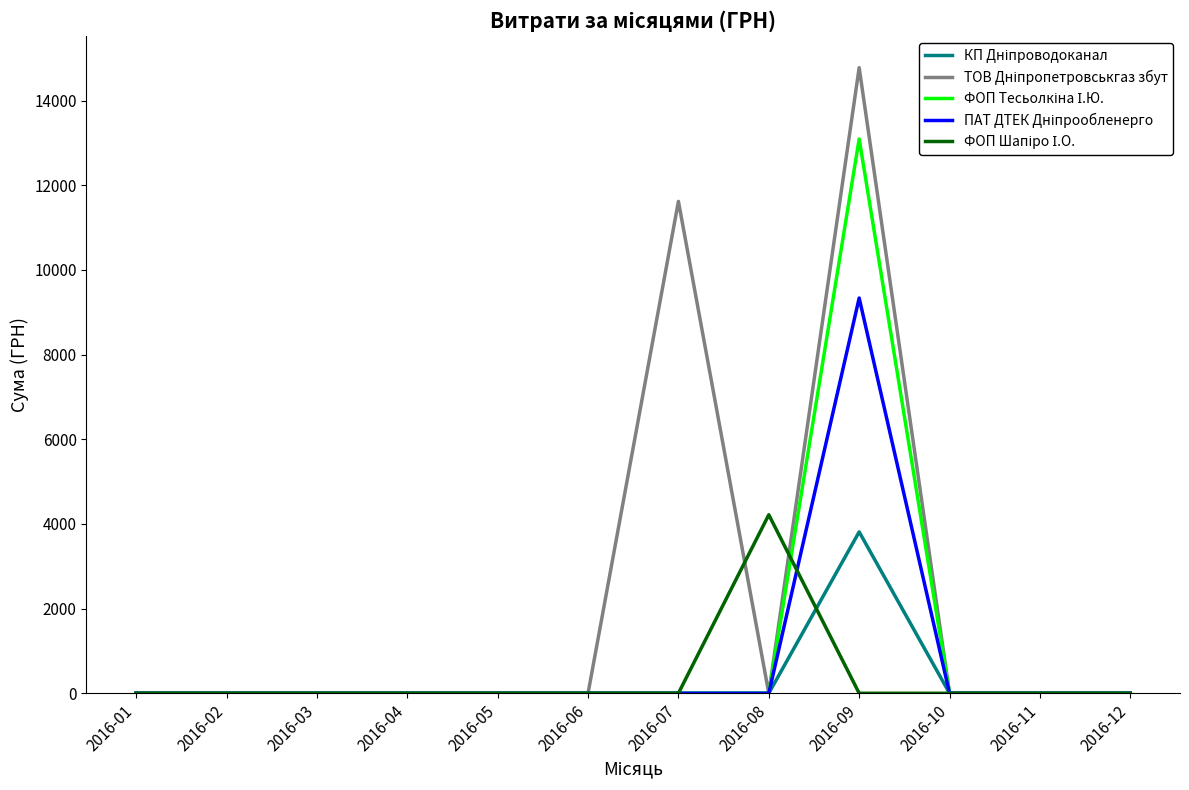

At which category is the sum across all series the highest?

2016-09